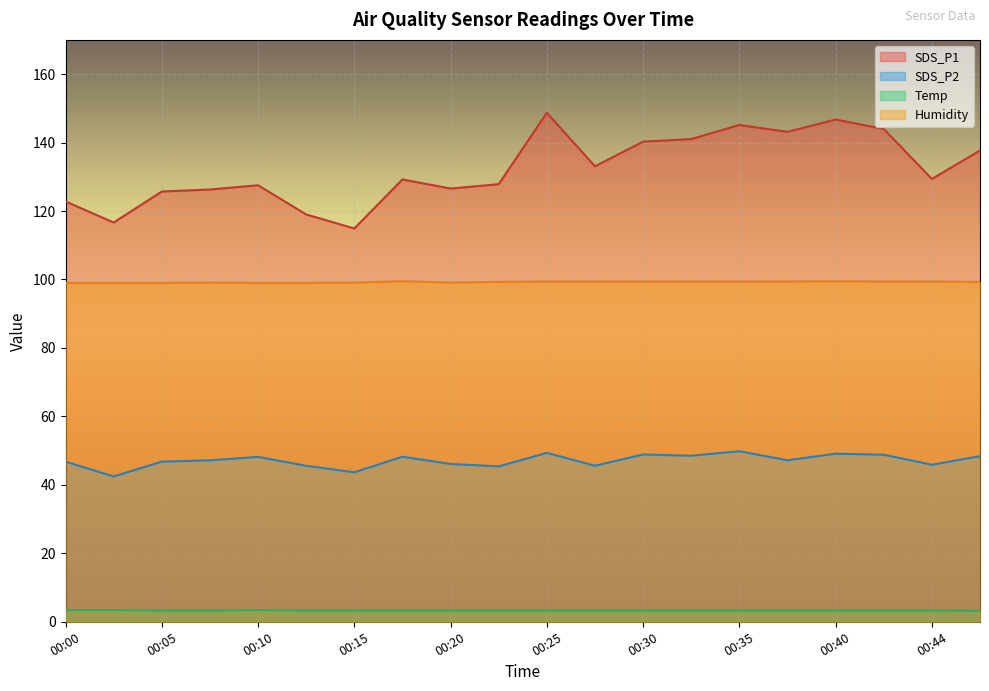

At which label does Humidity reach its peak?

00:17